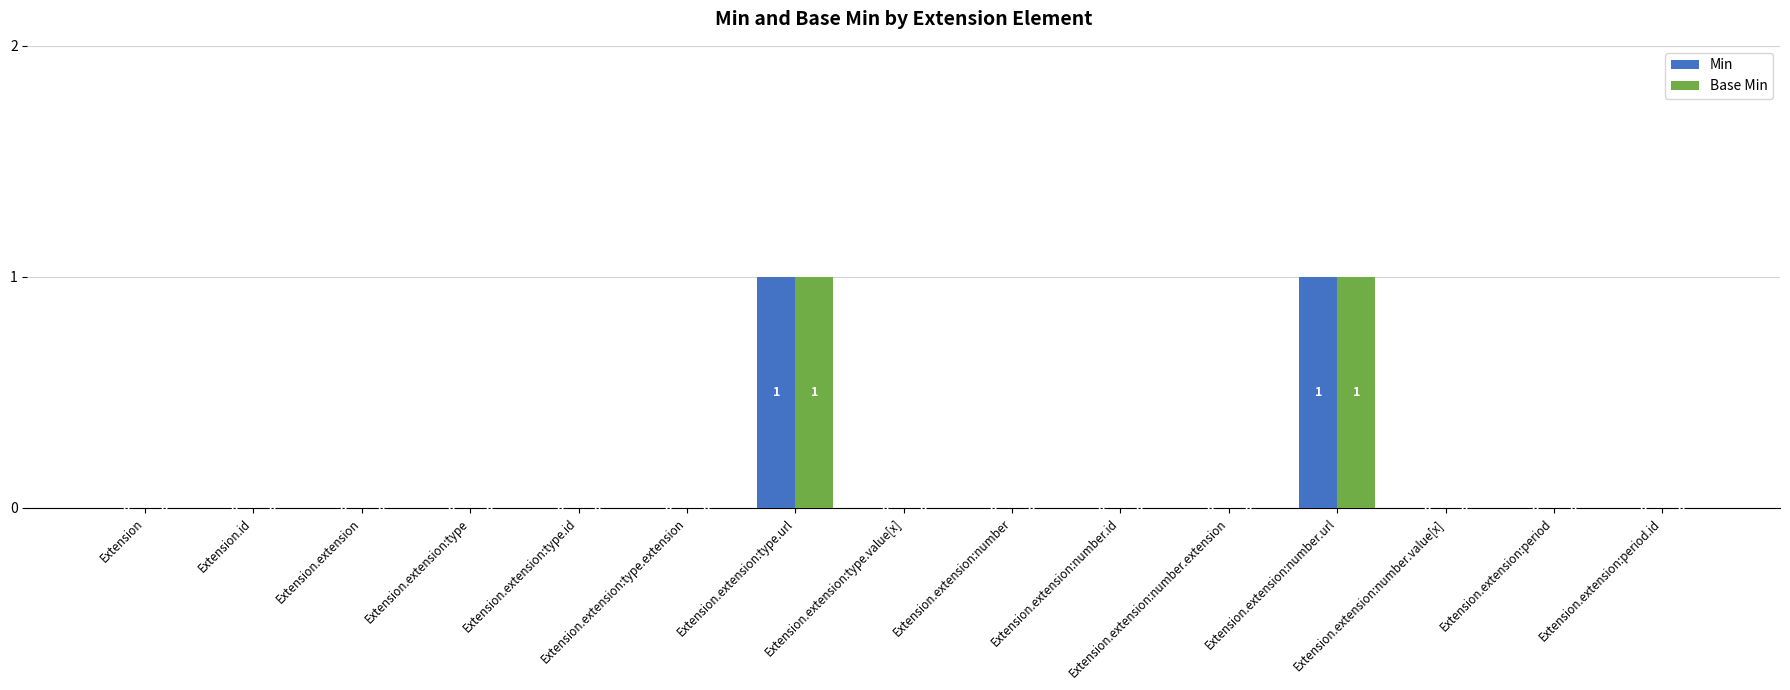

How many Min values are between 0 and 1?

15